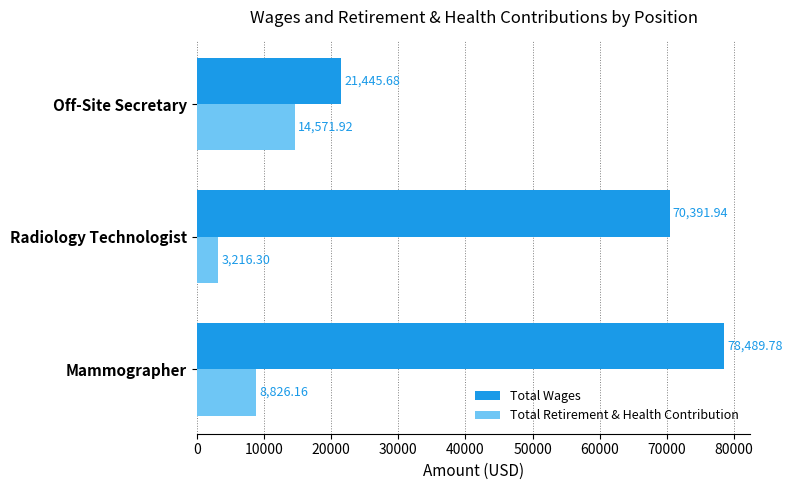

Rank the categories by Total Wages value from highest to lowest.

Mammographer, Radiology Technologist, Off-Site Secretary